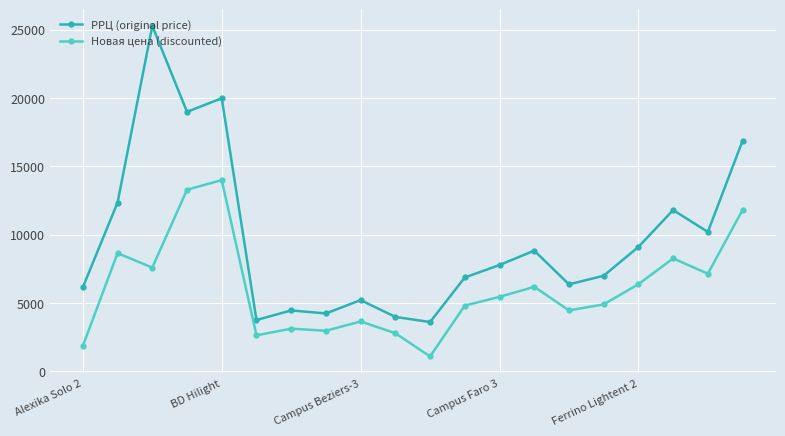

Which series has the widest spread of values?

РРЦ (original price)